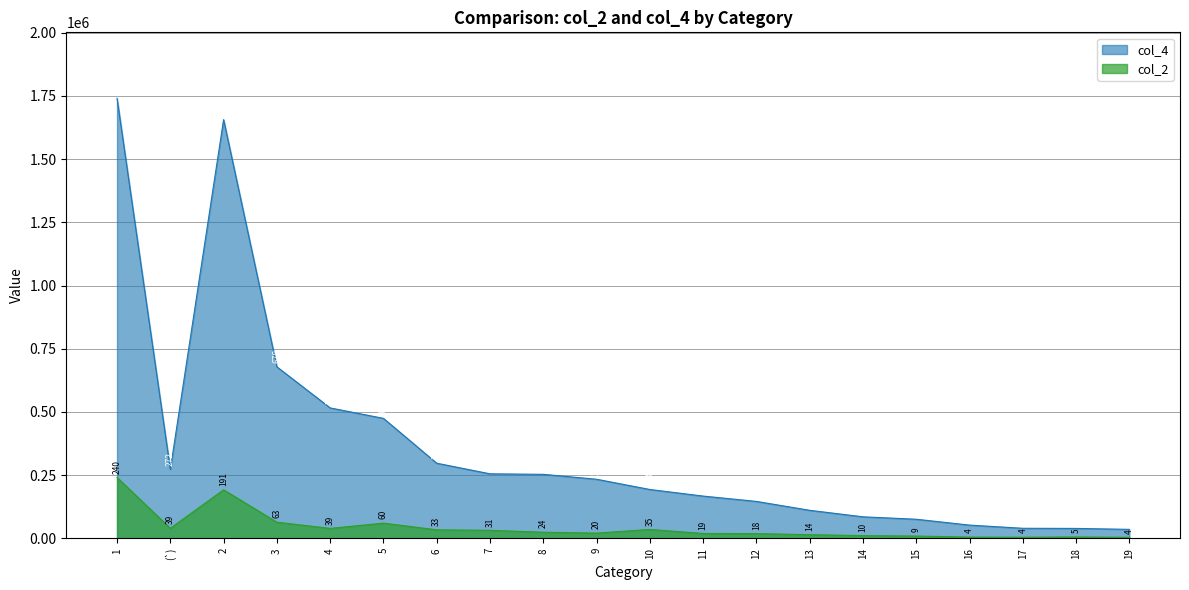

What value does the col_4 series have at 11?

167176